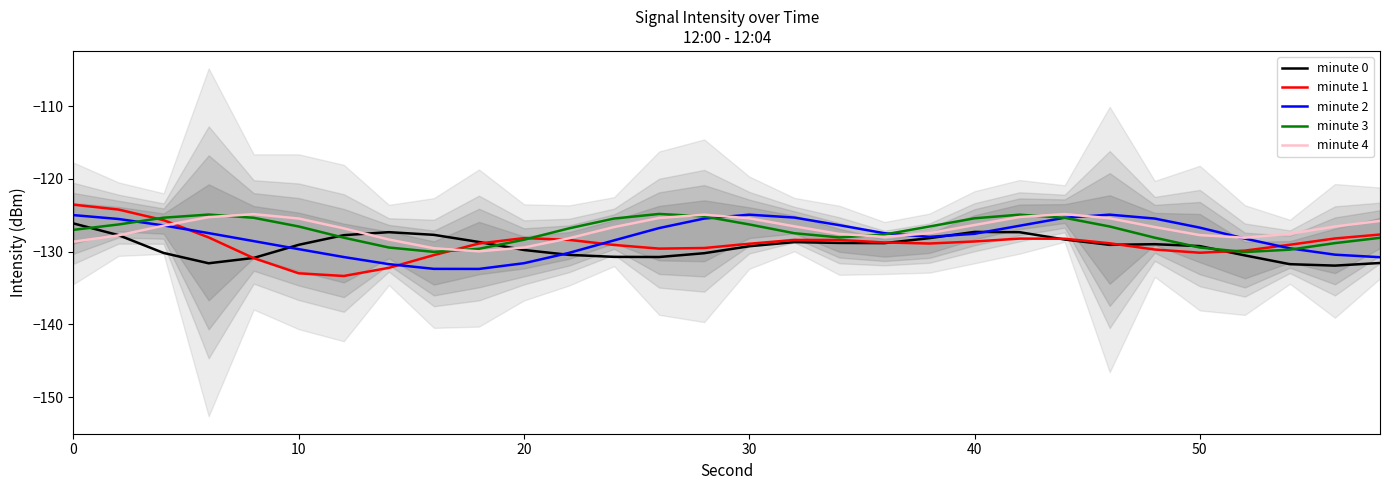

What is the lowest value of the minute 3 series?

-130.1